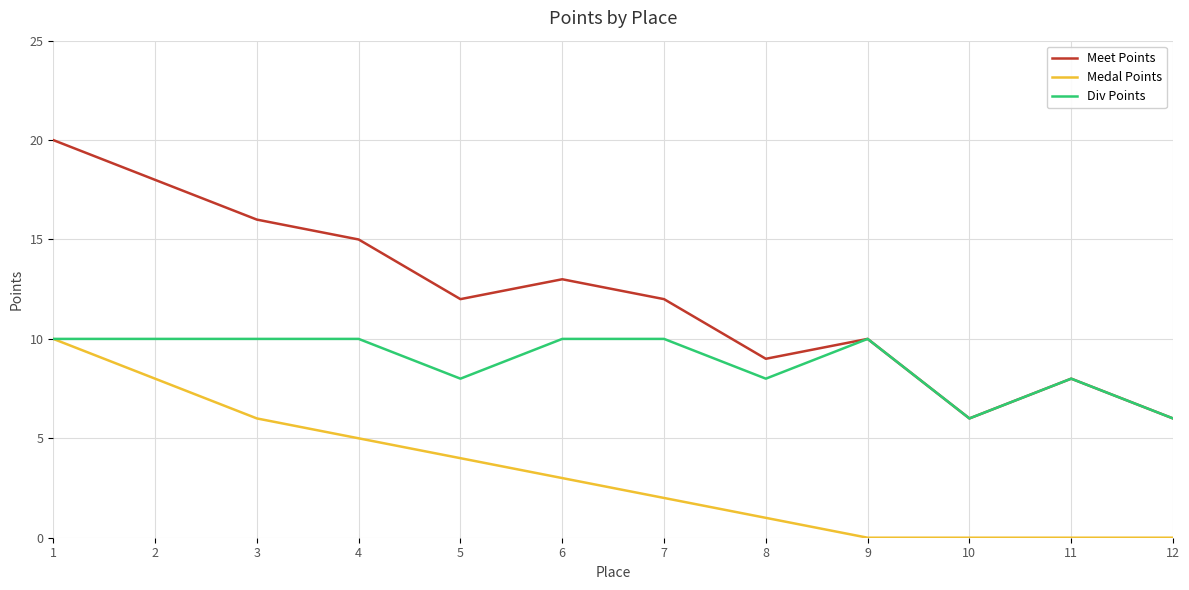

What is the average value of the Div Points series?

9